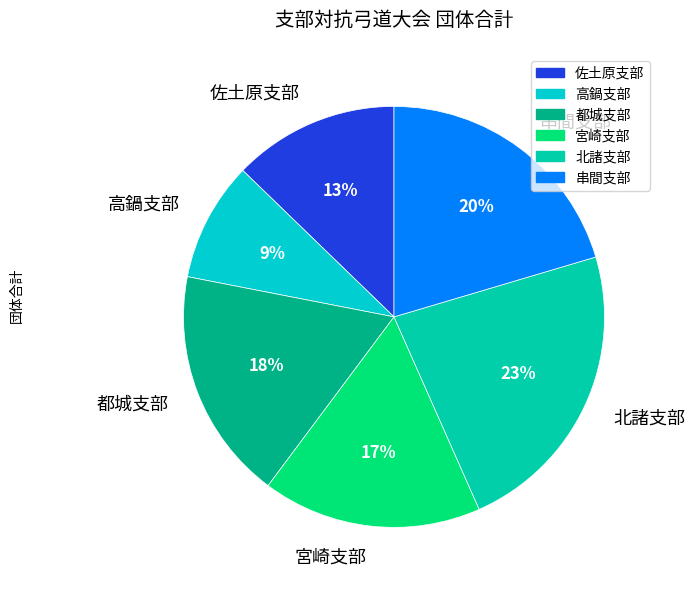

Which category has the biggest portion of the pie?

北諸支部